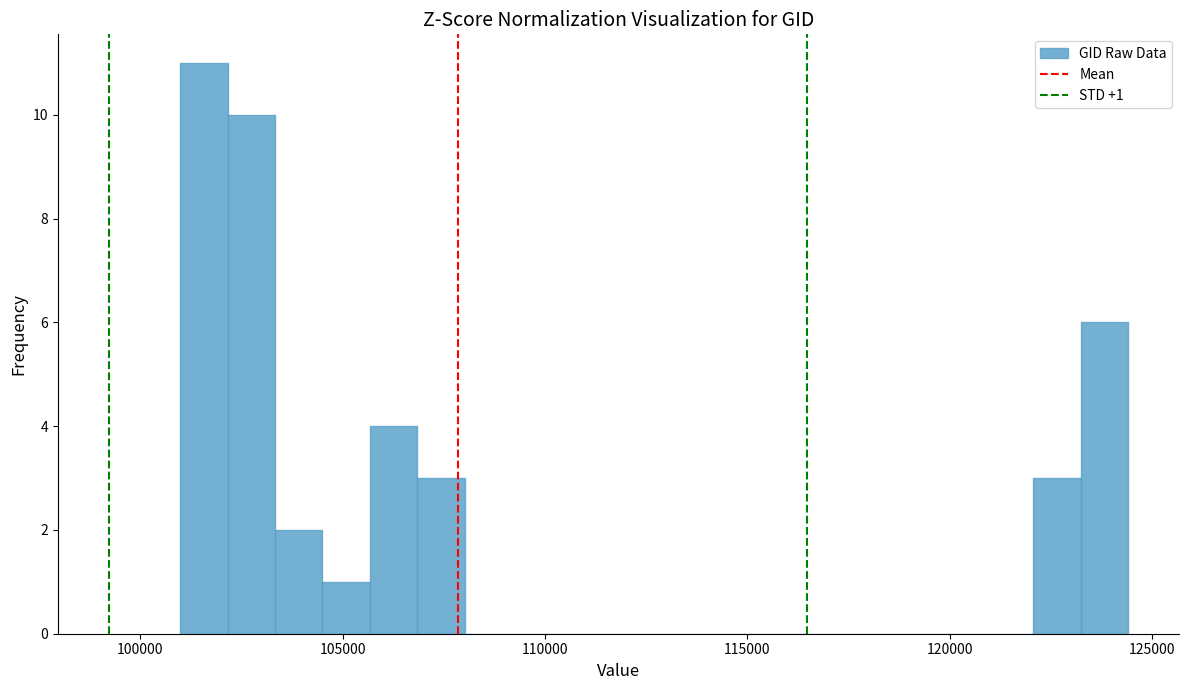

Read against the x-axis, roughly where is the centre of the tallest bar?

101500